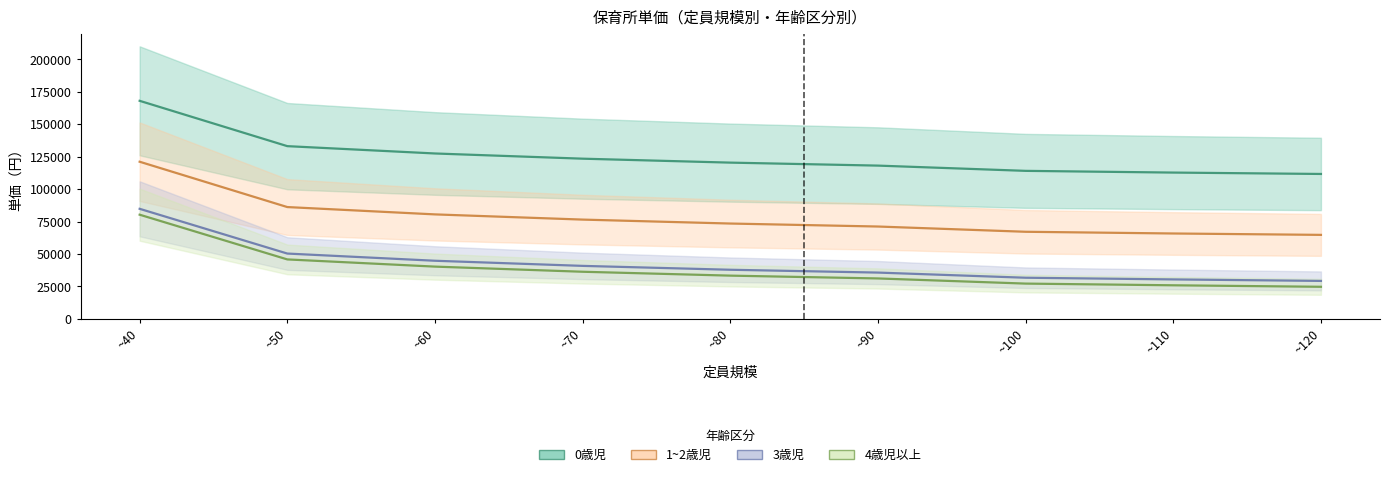

Is this an area chart (filled region under the line)?

No